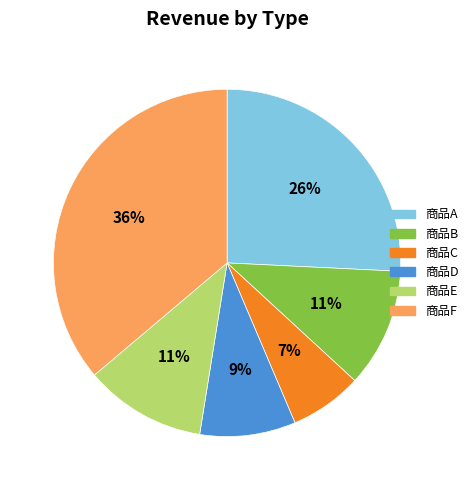

How many slices are in this pie chart?

6